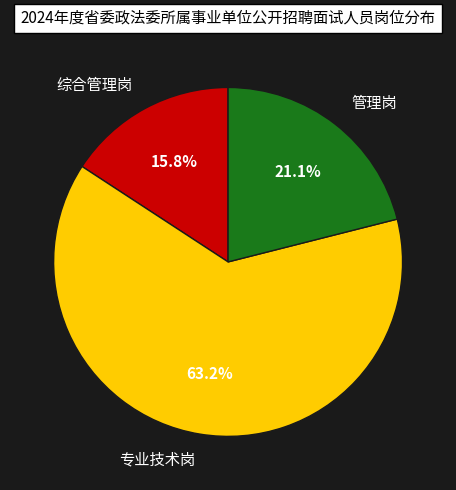

How many segments does this pie chart have?

3